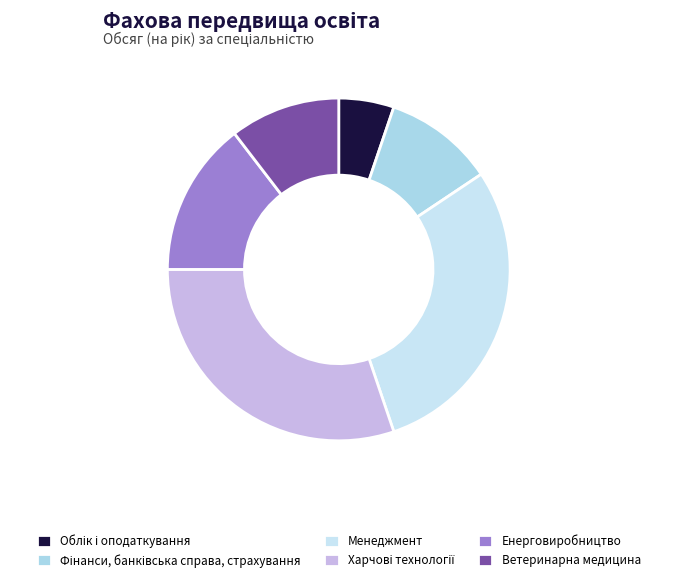

How many segments does this pie chart have?

6